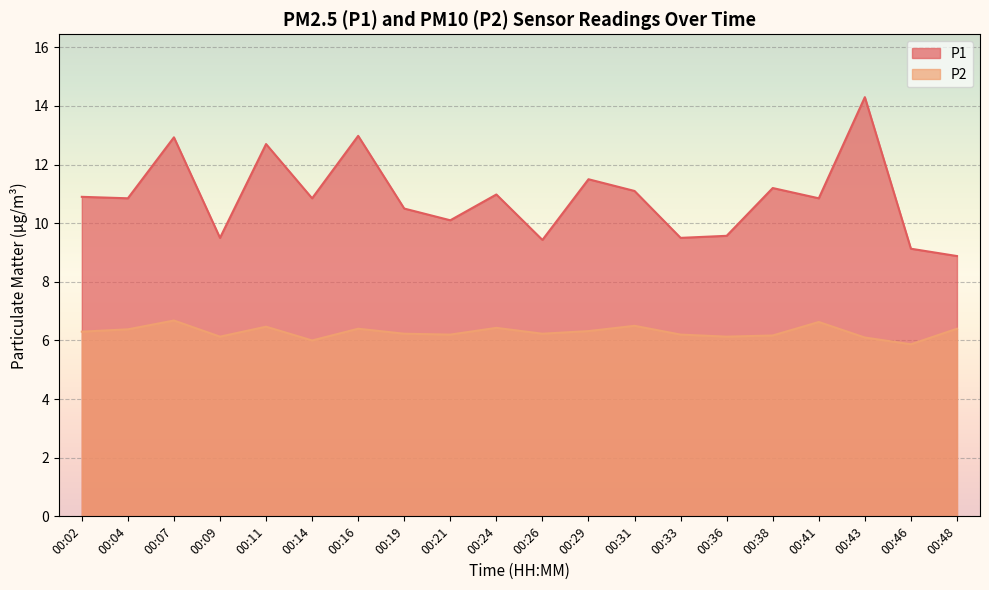

Rank the series by their average value, from highest to lowest.

P1, P2